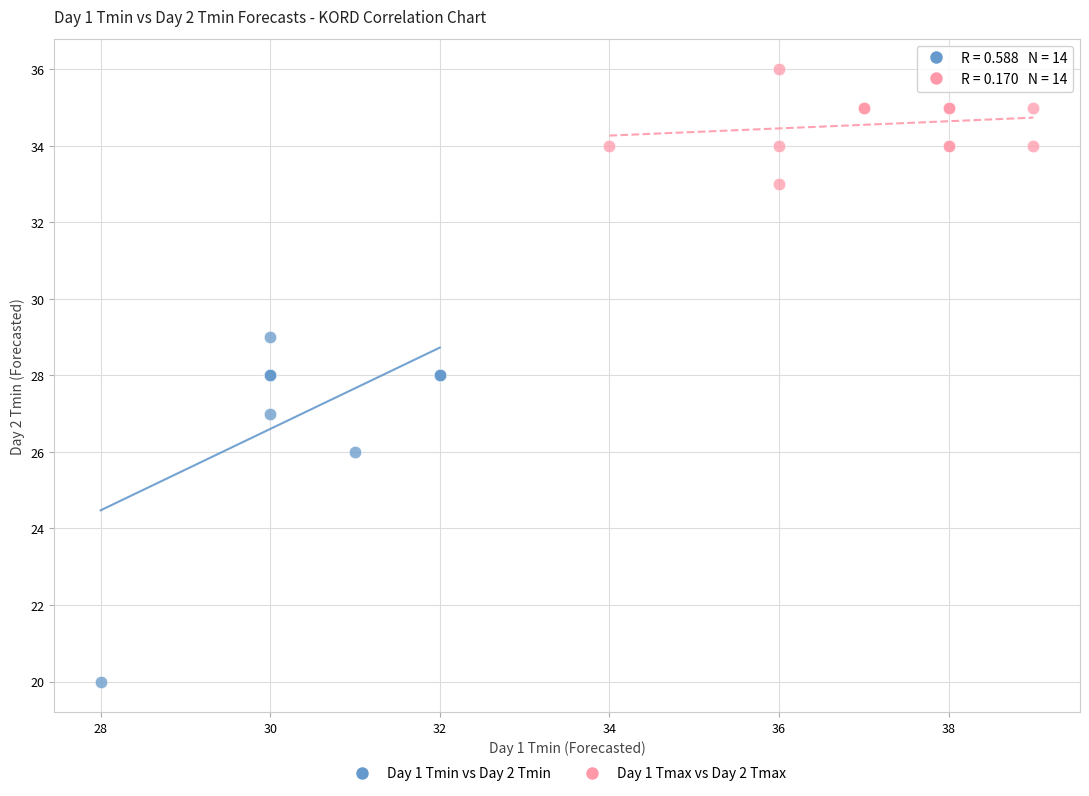

What are all the series names shown in the legend?

Day 1 Tmin vs Day 2 Tmin, Day 1 Tmax vs Day 2 Tmax